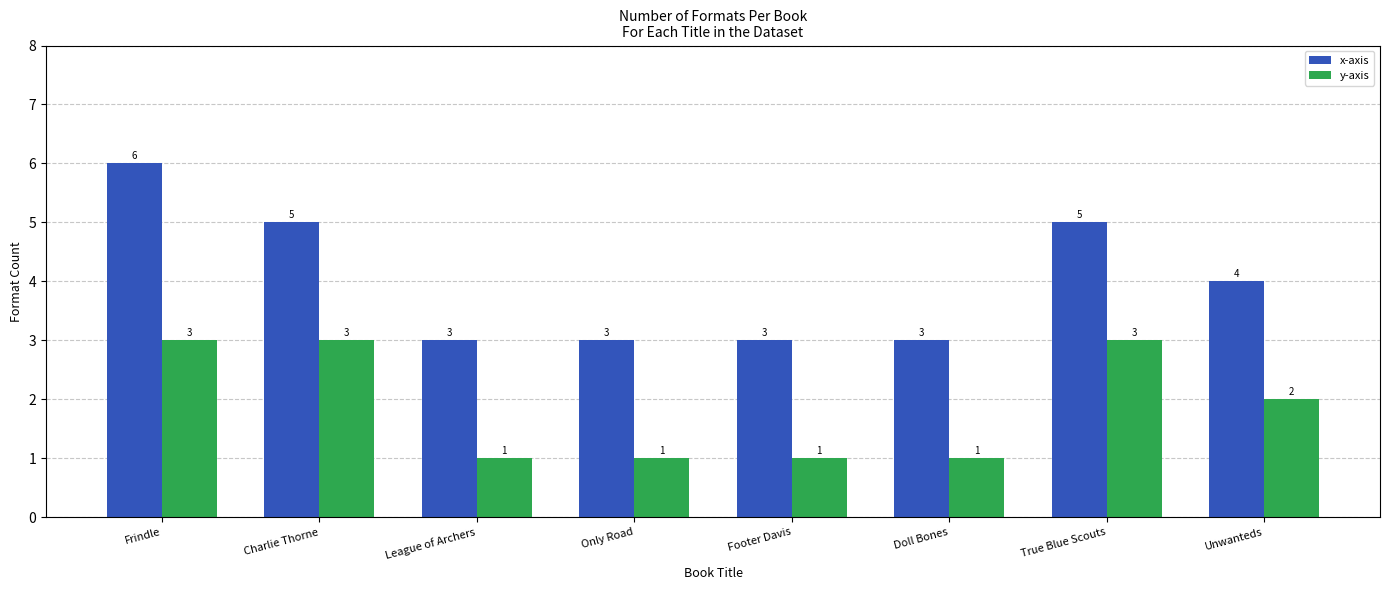

List the series in order of their overall mean, highest first.

x-axis, y-axis